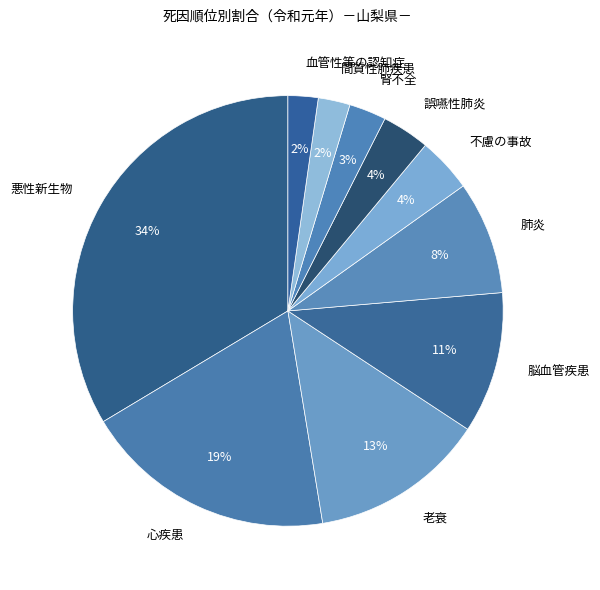

Count the number of slices in the pie.

10